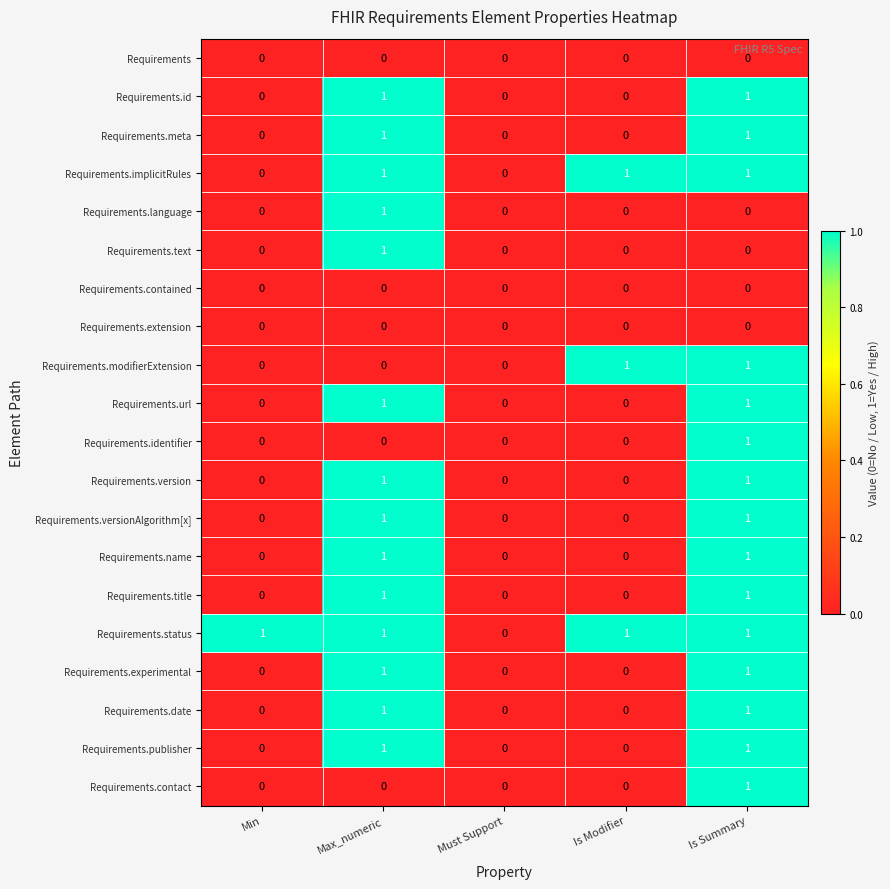

At which category is the sum across all series the highest?

Is Summary